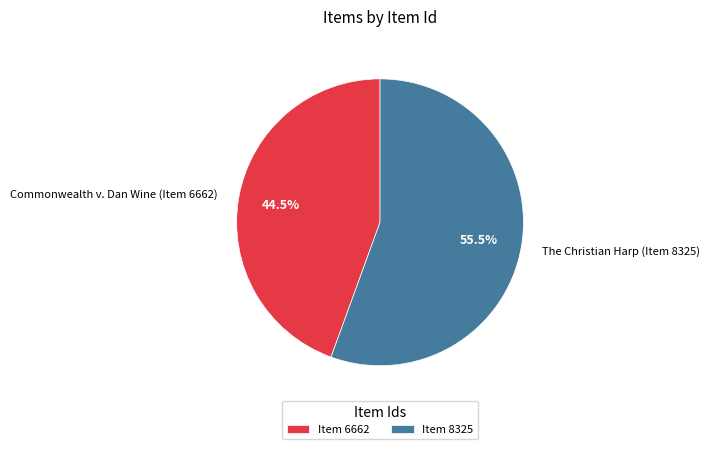

What portion of the pie excludes Commonwealth v. Dan Wine (Item 6662)?

55.5%